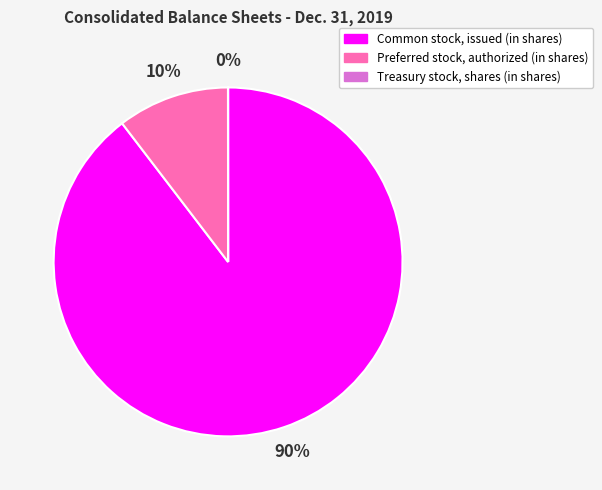

Approximately how many times larger is the value at Preferred stock, authorized (in shares) compared to Common stock, issued (in shares)?

0.1